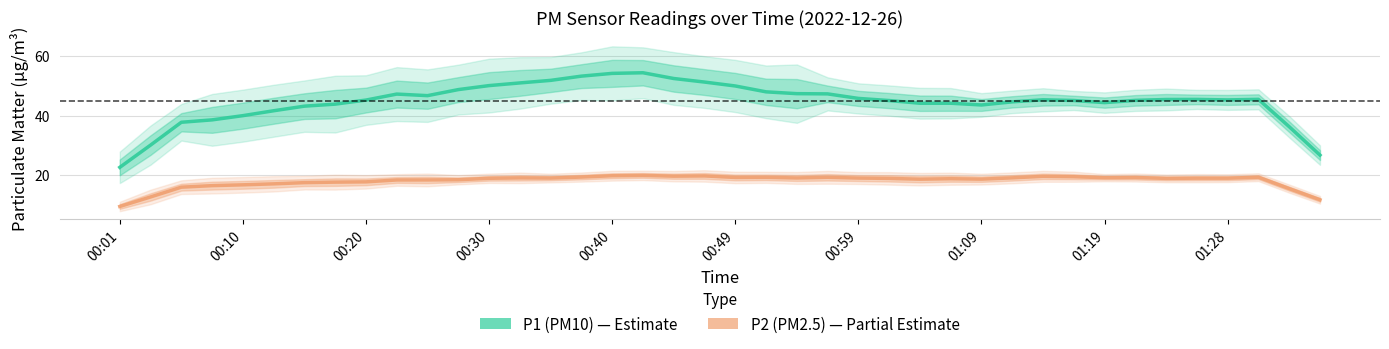

What is the highest value of the P2 (PM2.5) series?

20.0